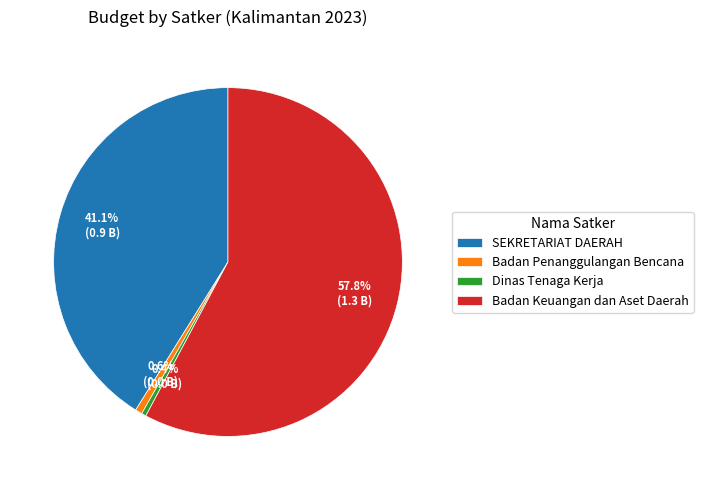

Which slice is the largest?

Badan Keuangan dan Aset Daerah